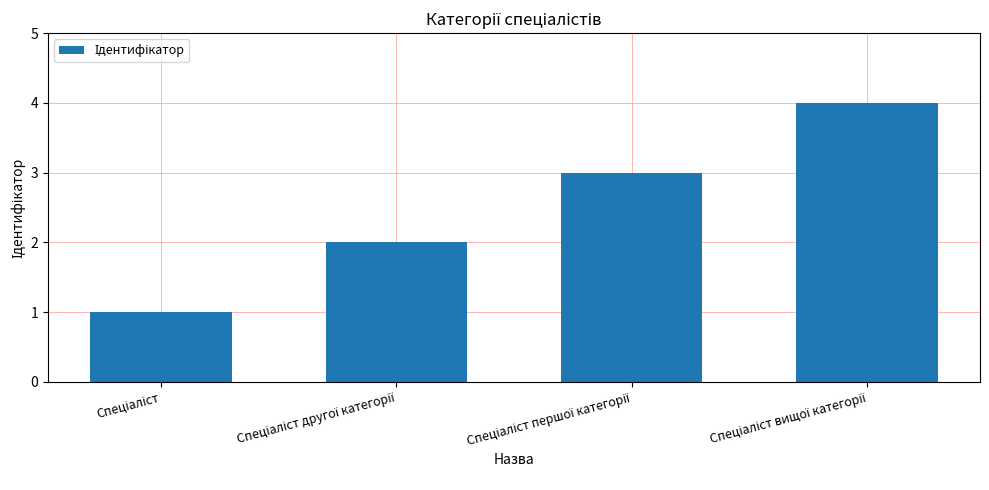

What is the difference between the maximum and minimum values?

3